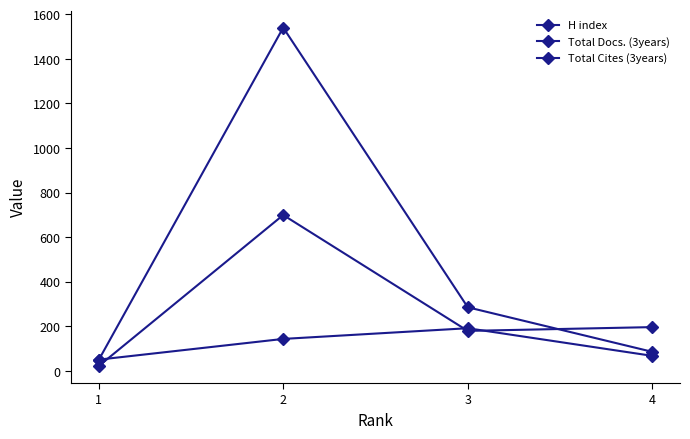

What is the average value of the Total Cites (3years) series?

490